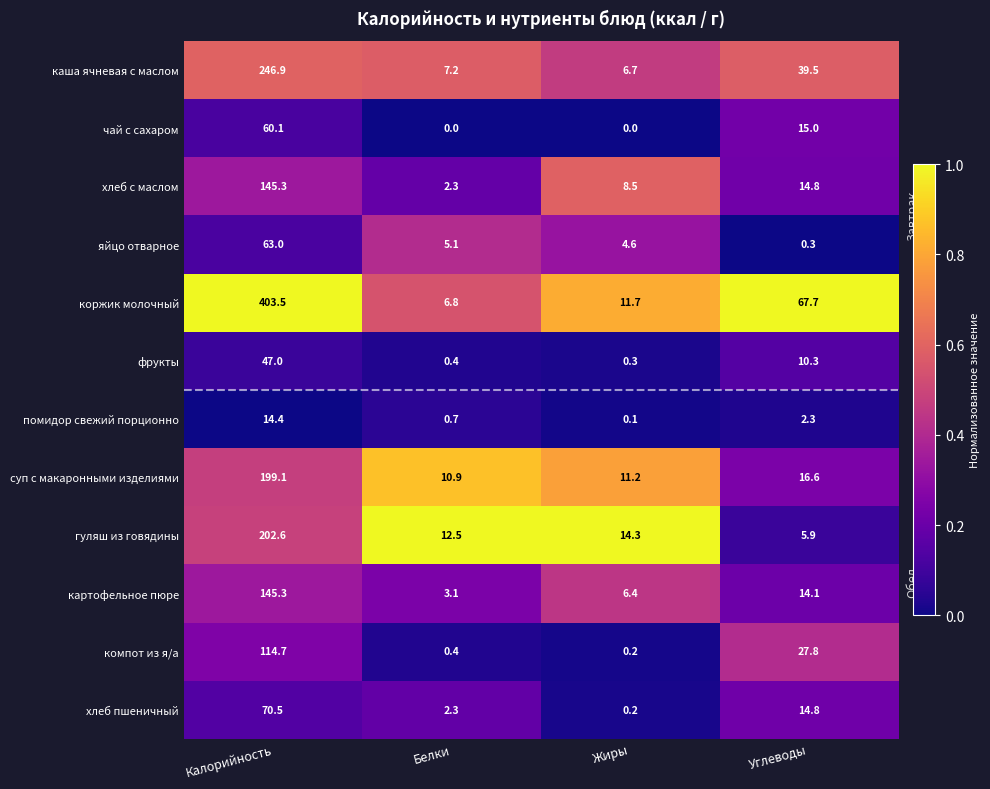

At which category is the sum across all series the highest?

Калорийность